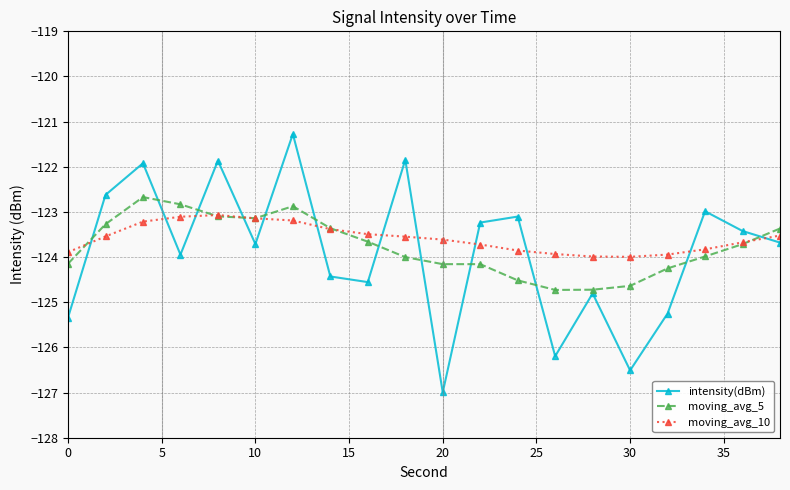

True or false: moving_avg_10 has more than 0 interior local peaks.

True